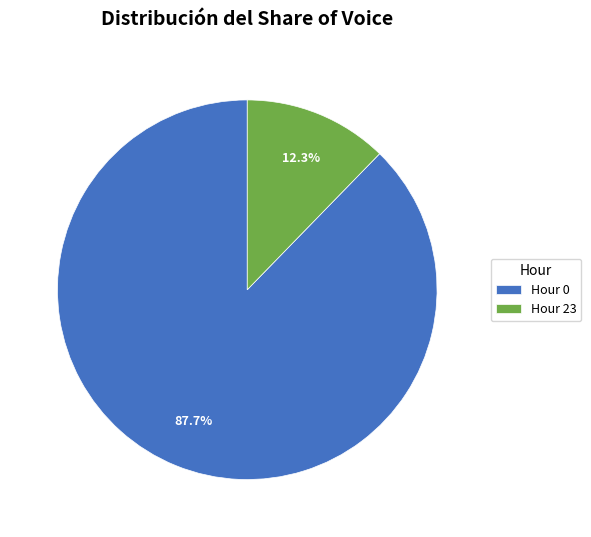

Which slice is the largest?

Hour 0